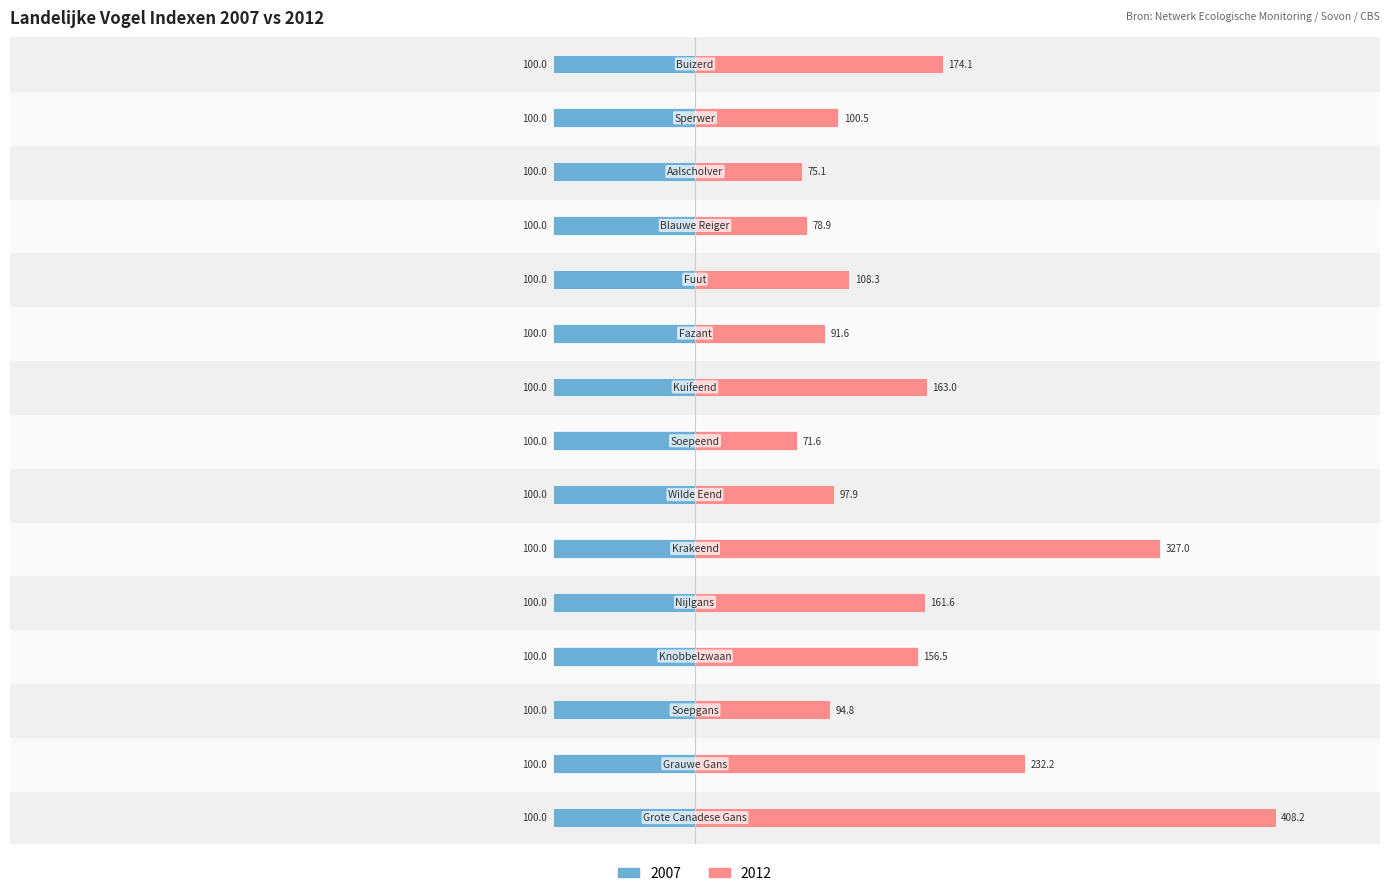

Rank the categories by value from lowest to highest.

Soepeend, Aalscholver, Blauwe Reiger, Fazant, Soepgans, Wilde Eend, Sperwer, Fuut, Knobbelzwaan, Nijlgans, Kuifeend, Buizerd, Grauwe Gans, Krakeend, Grote Canadese Gans